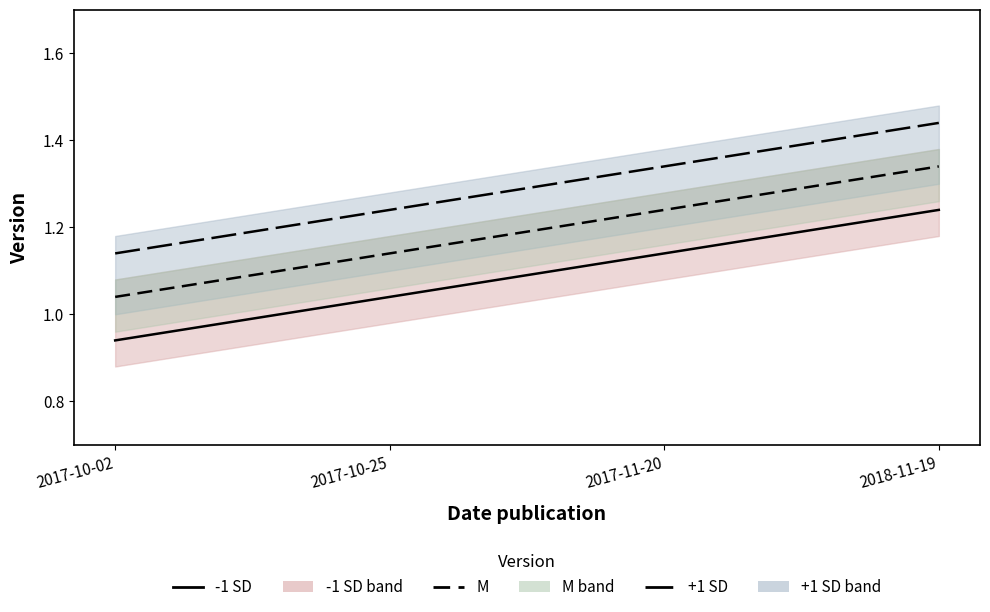

Which series has the largest total across all categories?

+1 SD